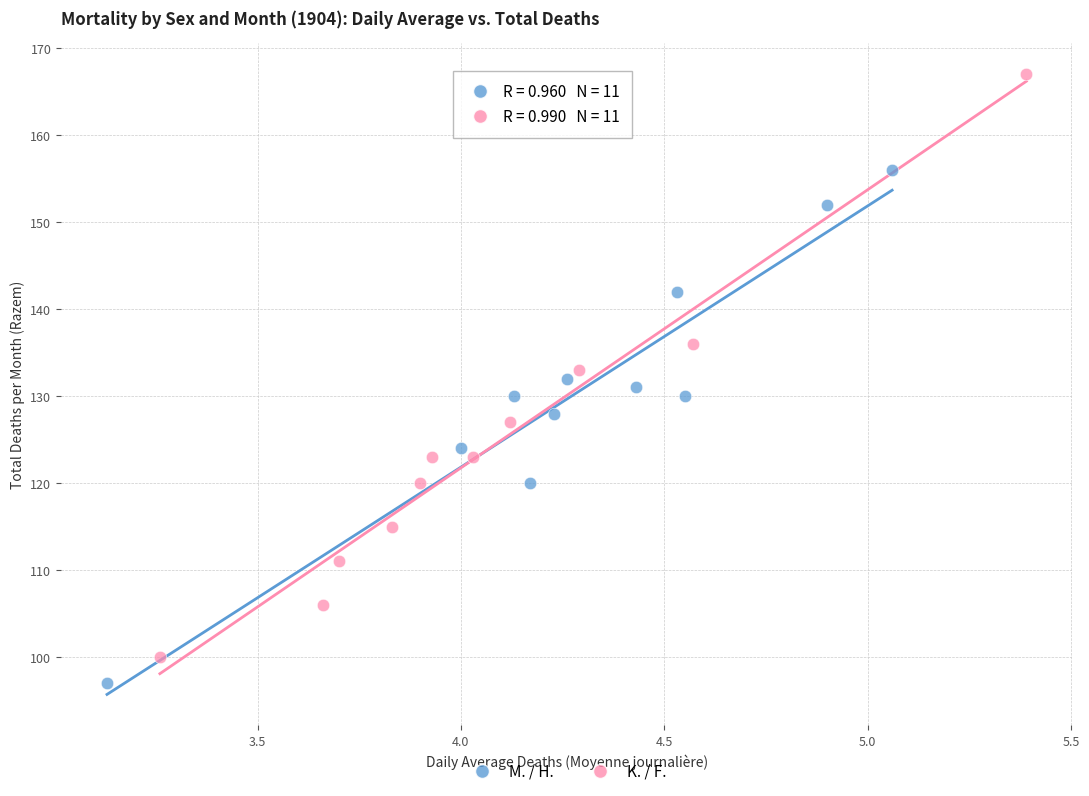

What are all the series names shown in the legend?

M. / H., K. / F.